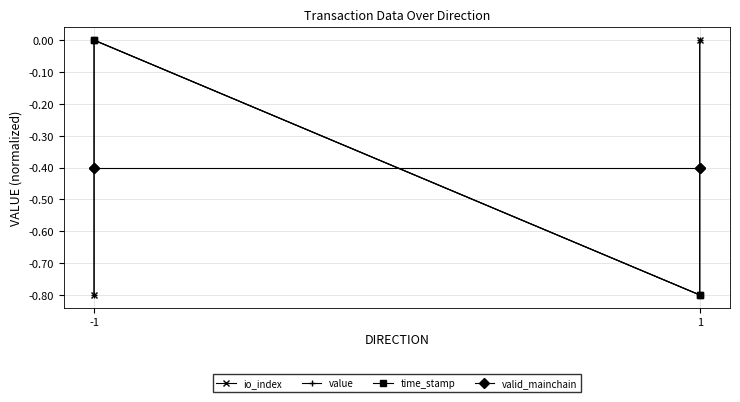

At which label does valid_mainchain reach its minimum?

-1